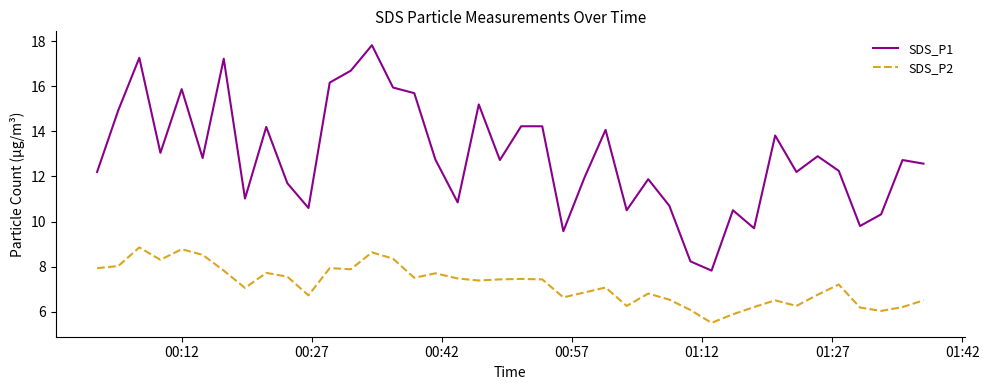

Rank the series by their maximum value, from highest to lowest.

SDS_P1, SDS_P2